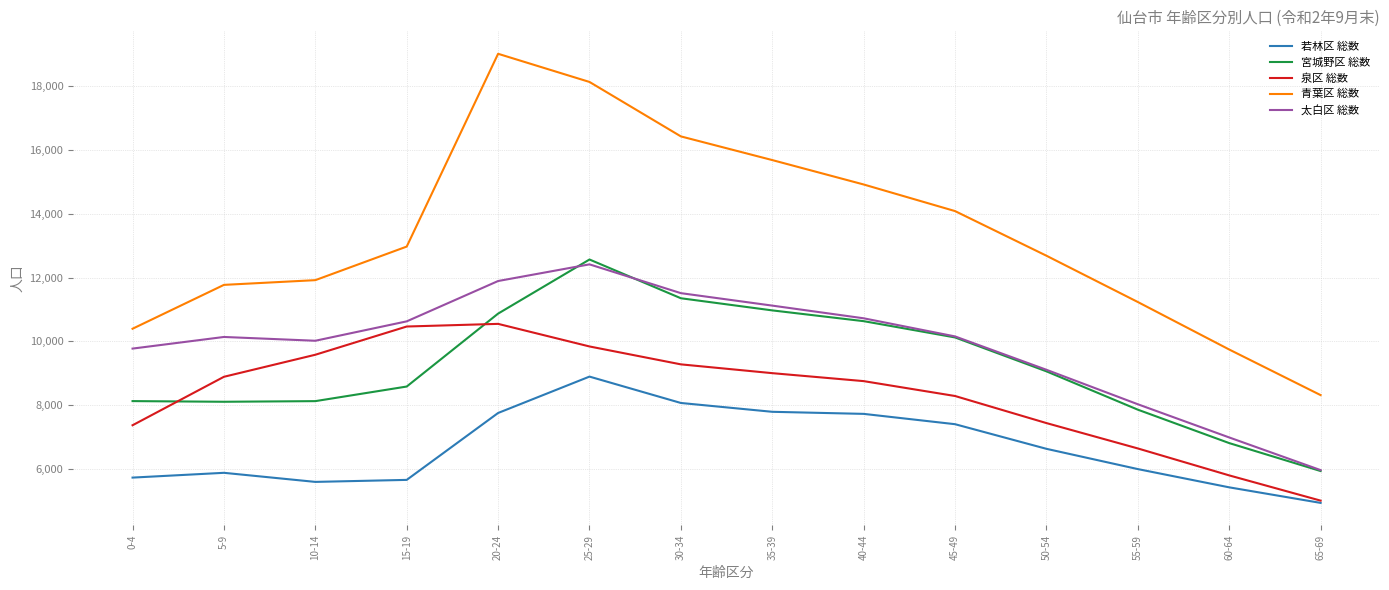

The value of 宮城野区 総数 at 40-44 is 5031. True or false?

False